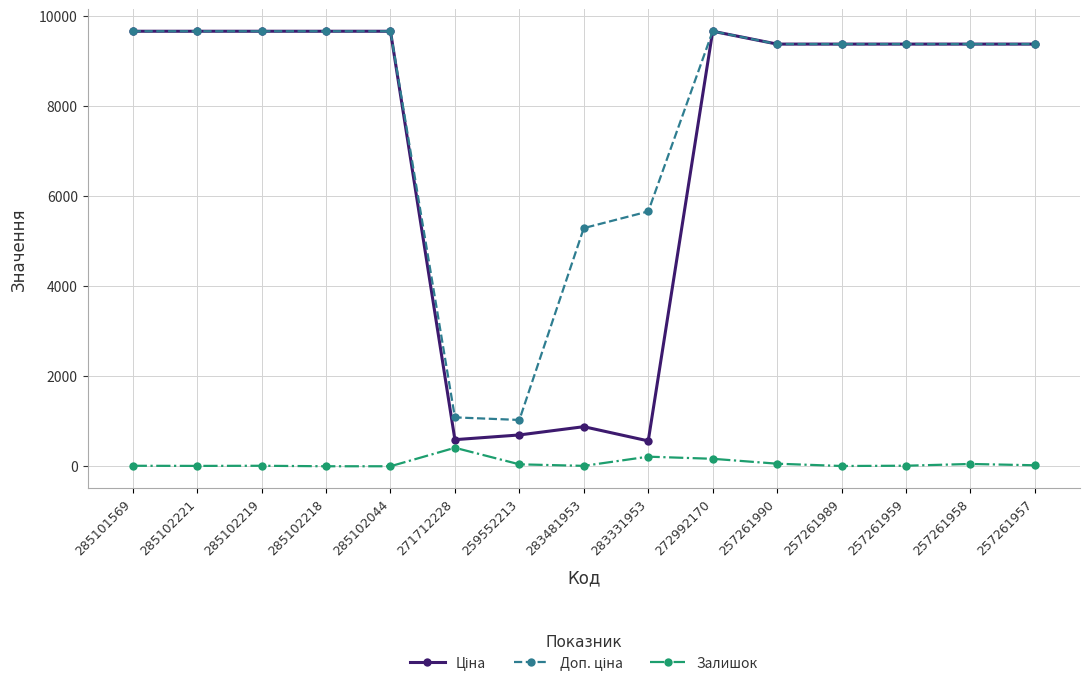

True or false: Залишок has a value of 3.0 at 285102044.

True